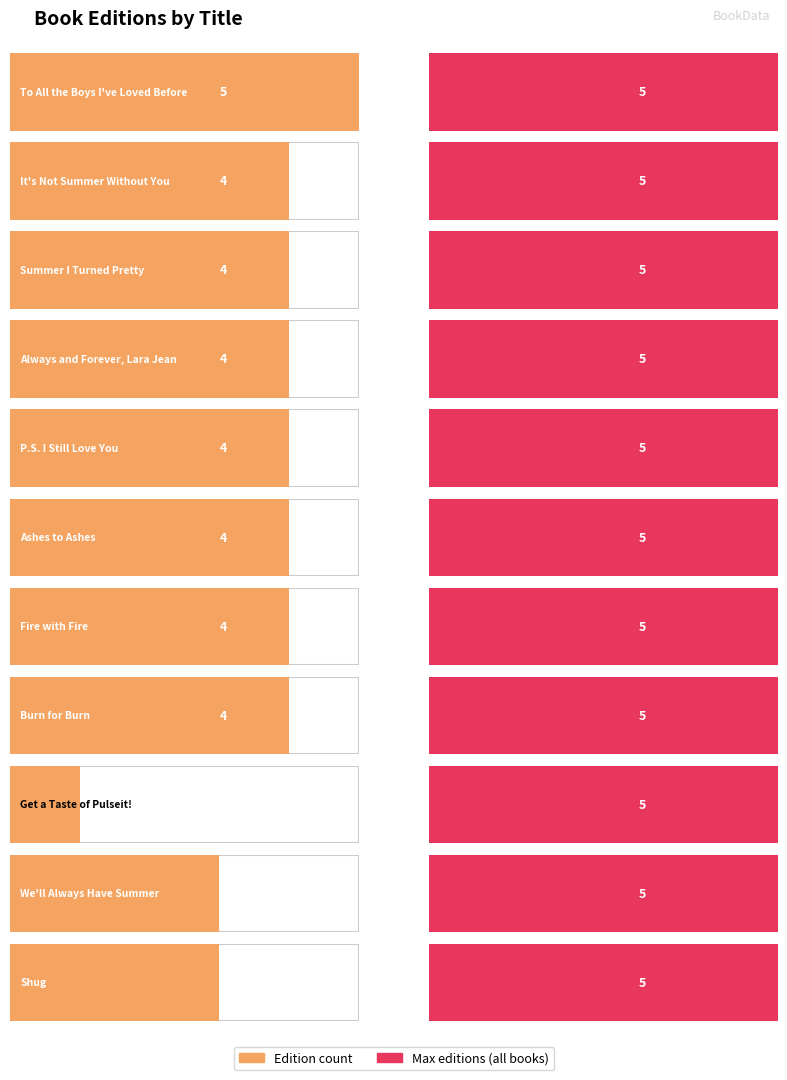

The chart shows a value of 1 at Get a Taste of Pulseit!. True or false?

True